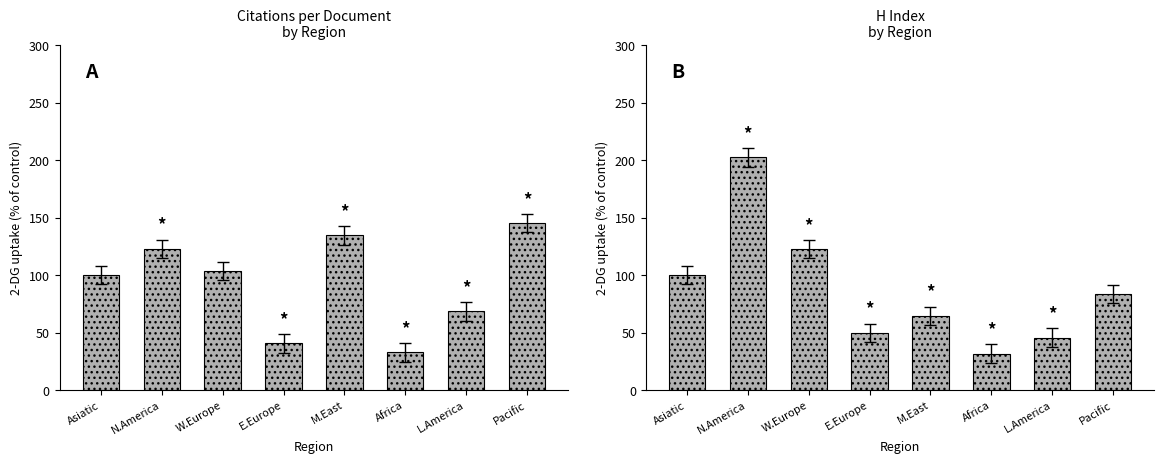

What is the difference between the Citations per document values at L.America and W.Europe?

35.0